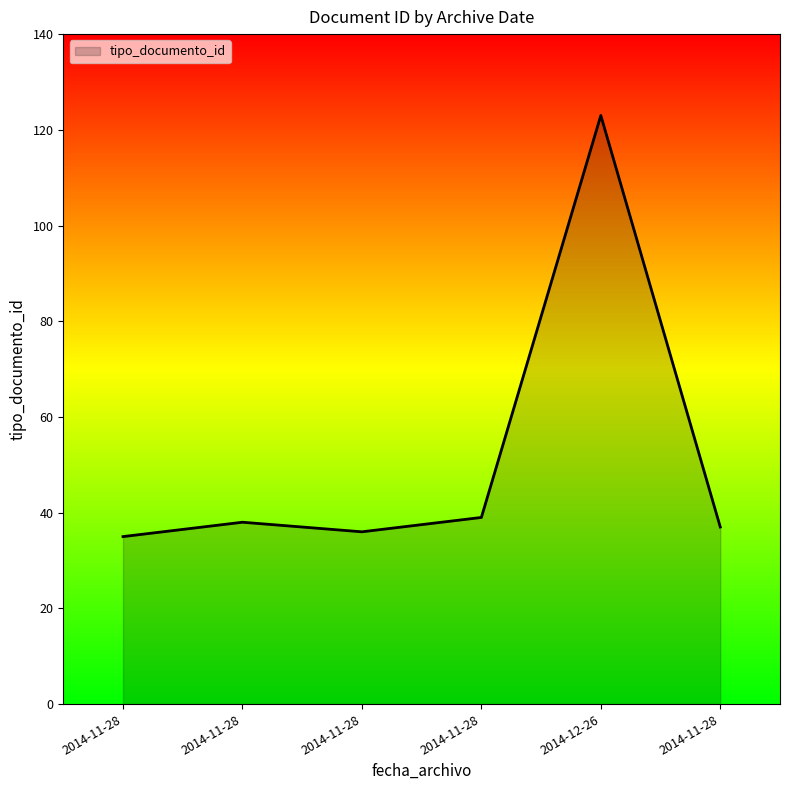

How many values are below 38?

3